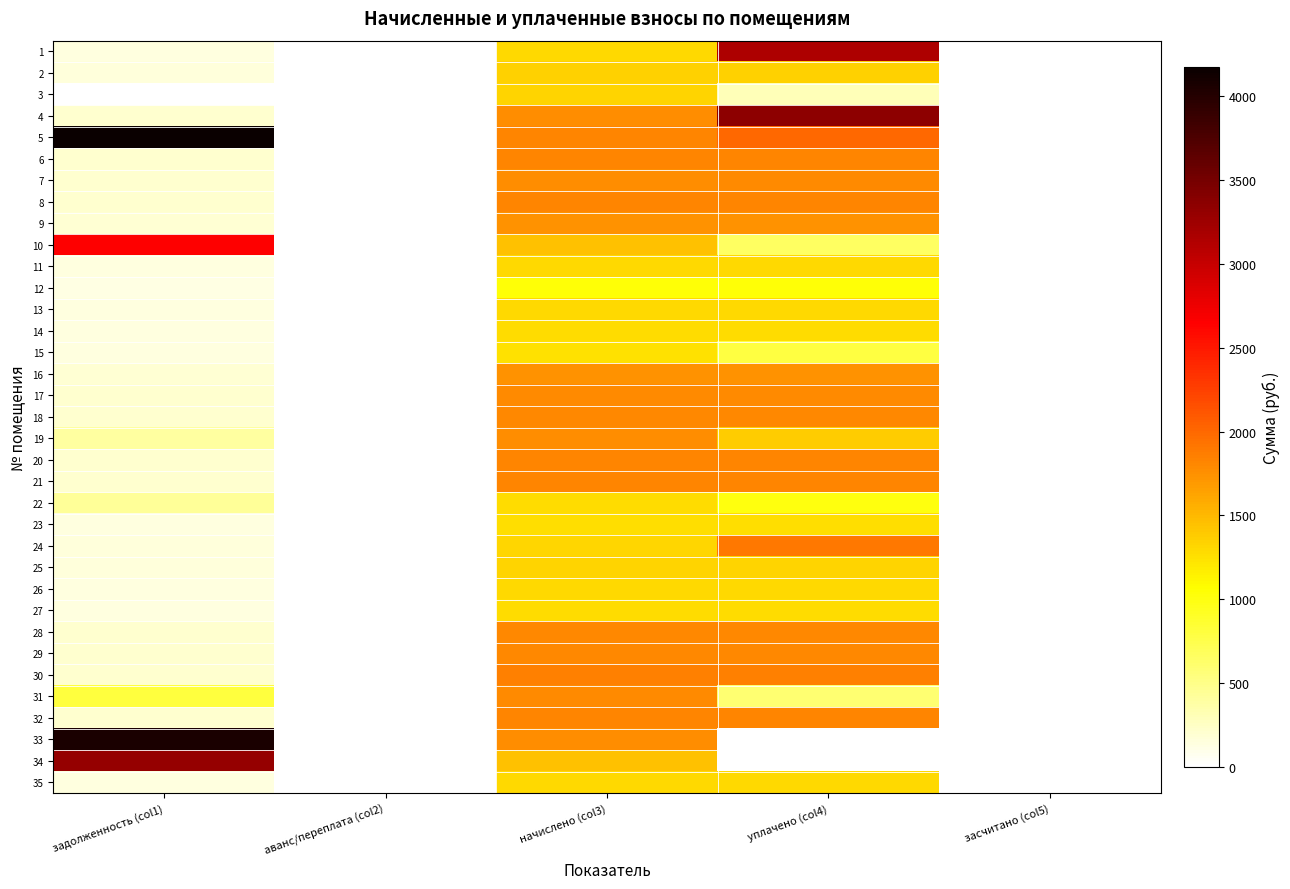

Reading left to right, extract all data points from this chart.

1: задолженность (col1)=144.2	аванс/переплата (col2)=0.0	начислено (col3)=1297.9	уплачено (col4)=3160.1	засчитано (col5)=0.0
2: задолженность (col1)=149.7	аванс/переплата (col2)=0.0	начислено (col3)=1347.6	уплачено (col4)=1347.6	засчитано (col5)=0.0
3: задолженность (col1)=0.0	аванс/переплата (col2)=0.0	начислено (col3)=1322.7	уплачено (col4)=294.0	засчитано (col5)=0.0
4: задолженность (col1)=196.9	аванс/переплата (col2)=0.0	начислено (col3)=1776.1	уплачено (col4)=3357.9	засчитано (col5)=0.0
5: задолженность (col1)=4174.8	аванс/переплата (col2)=0.0	начислено (col3)=1819.5	уплачено (col4)=2000.0	засчитано (col5)=0.0
6: задолженность (col1)=200.9	аванс/переплата (col2)=0.0	начислено (col3)=1813.3	уплачено (col4)=1813.3	засчитано (col5)=0.0
7: задолженность (col1)=197.3	аванс/переплата (col2)=0.0	начислено (col3)=1776.1	уплачено (col4)=1781.4	засчитано (col5)=0.0
8: задолженность (col1)=201.8	аванс/переплата (col2)=0.0	начислено (col3)=1819.5	уплачено (col4)=1817.0	засчитано (col5)=0.0
9: задолженность (col1)=192.9	аванс/переплата (col2)=0.0	начислено (col3)=1738.8	уплачено (col4)=1738.9	засчитано (col5)=0.0
10: задолженность (col1)=2651.4	аванс/переплата (col2)=0.0	начислено (col3)=1440.7	уплачено (col4)=660.0	засчитано (col5)=0.0
11: задолженность (col1)=144.3	аванс/переплата (col2)=0.0	начислено (col3)=1297.9	уплачено (col4)=1297.9	засчитано (col5)=0.0
12: задолженность (col1)=116.8	аванс/переплата (col2)=0.0	начислено (col3)=1043.3	уплачено (col4)=1043.3	засчитано (col5)=0.0
13: задолженность (col1)=144.9	аванс/переплата (col2)=0.0	начислено (col3)=1304.1	уплачено (col4)=1304.1	засчитано (col5)=0.0
14: задолженность (col1)=142.1	аванс/переплата (col2)=0.0	начислено (col3)=1279.3	уплачено (col4)=1279.3	засчитано (col5)=0.0
15: задолженность (col1)=138.7	аванс/переплата (col2)=0.0	начислено (col3)=1248.2	уплачено (col4)=798.1	засчитано (col5)=0.0
16: задолженность (col1)=192.5	аванс/переплата (col2)=0.0	начислено (col3)=1732.6	уплачено (col4)=1732.6	засчитано (col5)=0.0
17: задолженность (col1)=198.0	аванс/переплата (col2)=0.0	начислено (col3)=1782.3	уплачено (col4)=1781.4	засчитано (col5)=0.0
18: задолженность (col1)=197.3	аванс/переплата (col2)=0.0	начислено (col3)=1800.9	уплачено (col4)=1800.9	засчитано (col5)=0.0
19: задолженность (col1)=395.1	аванс/переплата (col2)=0.0	начислено (col3)=1769.8	уплачено (col4)=1378.1	засчитано (col5)=0.0
20: задолженность (col1)=202.2	аванс/переплата (col2)=0.0	начислено (col3)=1819.5	уплачено (col4)=1819.5	засчитано (col5)=0.0
21: задолженность (col1)=202.2	аванс/переплата (col2)=0.0	начислено (col3)=1819.5	уплачено (col4)=1813.1	засчитано (col5)=0.0
22: задолженность (col1)=438.3	аванс/переплата (col2)=0.0	начислено (col3)=1279.3	уплачено (col4)=1010.3	засчитано (col5)=0.0
23: задолженность (col1)=139.8	аванс/переплата (col2)=0.0	начислено (col3)=1266.8	уплачено (col4)=1266.8	засчитано (col5)=0.0
24: задолженность (col1)=149.7	аванс/переплата (col2)=0.0	начислено (col3)=1316.5	уплачено (col4)=1903.9	засчитано (col5)=0.0
25: задолженность (col1)=147.0	аванс/переплата (col2)=0.0	начислено (col3)=1322.7	уплачено (col4)=1322.7	засчитано (col5)=0.0
26: задолженность (col1)=144.9	аванс/переплата (col2)=0.0	начислено (col3)=1304.1	уплачено (col4)=1304.1	засчитано (col5)=0.0
27: задолженность (col1)=141.4	аванс/переплата (col2)=0.0	начислено (col3)=1273.0	уплачено (col4)=1273.0	засчитано (col5)=0.0
28: задолженность (col1)=200.8	аванс/переплата (col2)=0.0	начислено (col3)=1807.1	уплачено (col4)=1807.1	засчитано (col5)=0.0
29: задолженность (col1)=200.1	аванс/переплата (col2)=0.0	начислено (col3)=1800.9	уплачено (col4)=1800.9	засчитано (col5)=0.0
30: задолженность (col1)=204.9	аванс/переплата (col2)=0.0	начислено (col3)=1844.4	уплачено (col4)=1844.4	засчитано (col5)=0.0
31: задолженность (col1)=804.3	аванс/переплата (col2)=0.0	начислено (col3)=1782.3	уплачено (col4)=594.1	засчитано (col5)=0.0
32: задолженность (col1)=202.2	аванс/переплата (col2)=0.0	начислено (col3)=1819.5	уплачено (col4)=1819.5	засчитано (col5)=0.0
33: задолженность (col1)=4075.0	аванс/переплата (col2)=0.0	начислено (col3)=1776.1	уплачено (col4)=0.0	засчитано (col5)=0.0
34: задолженность (col1)=3305.6	аванс/переплата (col2)=0.0	начислено (col3)=1440.7	уплачено (col4)=0.0	засчитано (col5)=0.0
35: задолженность (col1)=144.5	аванс/переплата (col2)=0.0	начислено (col3)=1297.9	уплачено (col4)=1297.9	засчитано (col5)=0.0